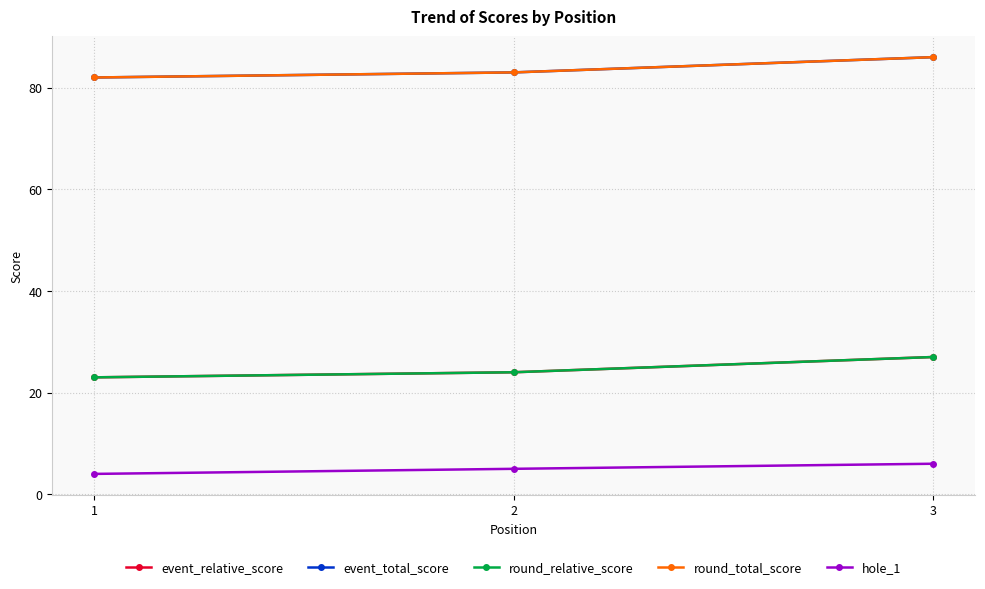

Does the chart have visible grid lines?

Yes